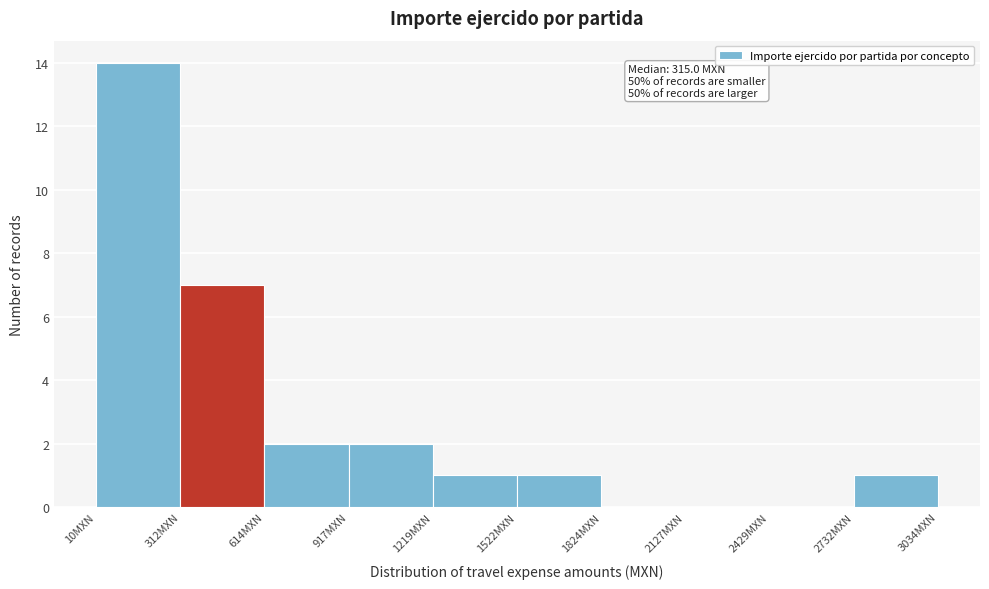

Which range on the x-axis has the tallest bar?

0 to 300